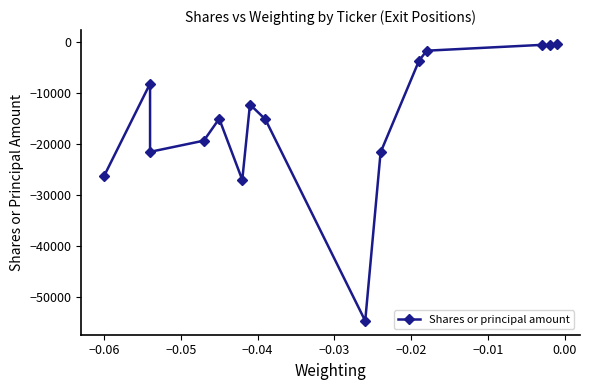

What is the smallest value displayed?

-54700